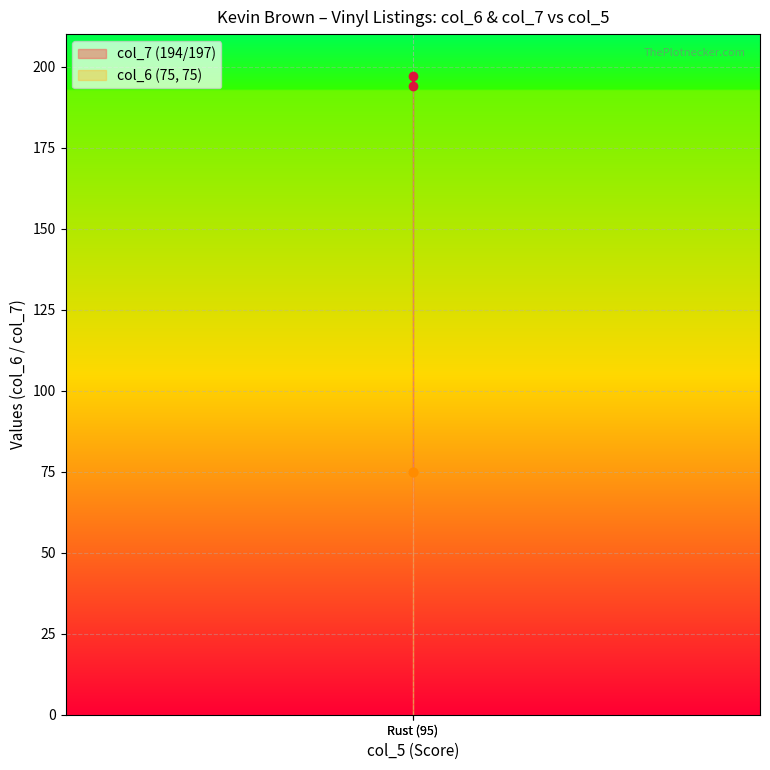

What is the average value of the col_6 (75, 75) series?

75